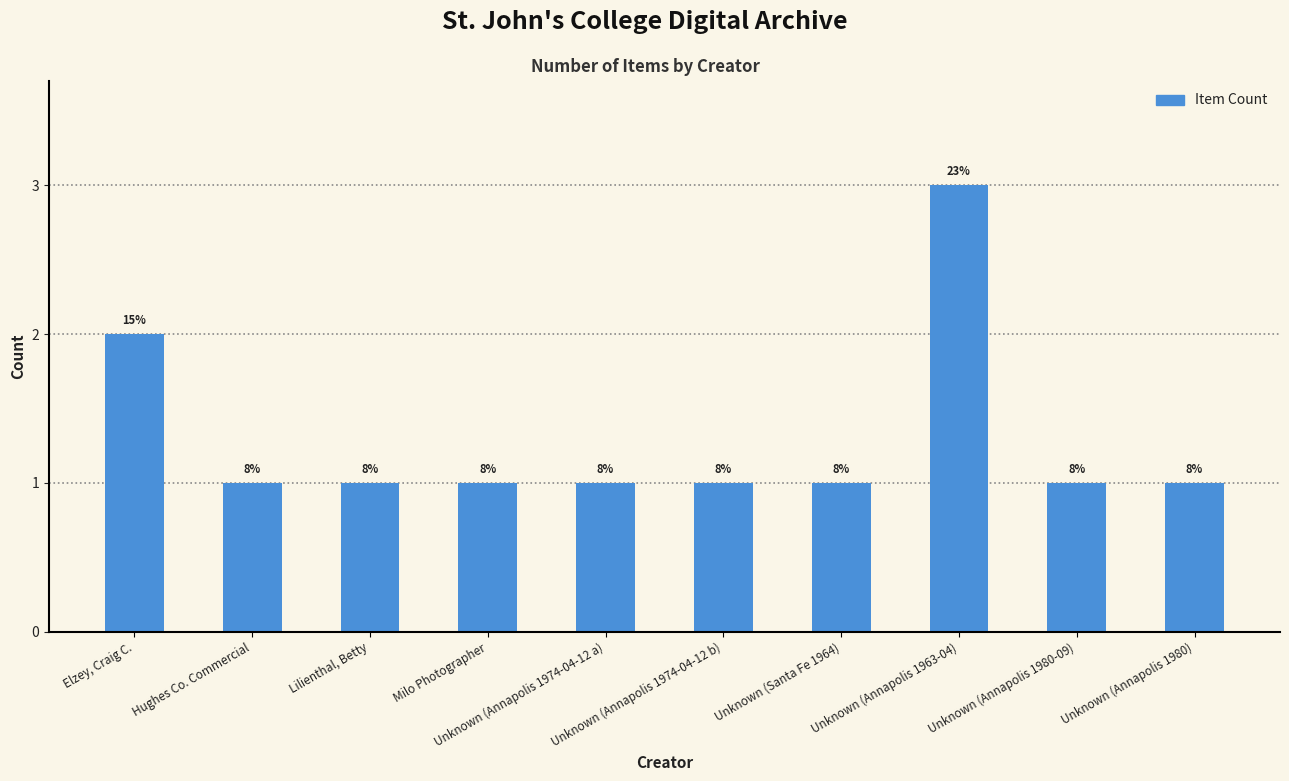

Reading right to left, transcribe all the data shown in this chart.

1	1	3	1	1	1	1	1	1	2